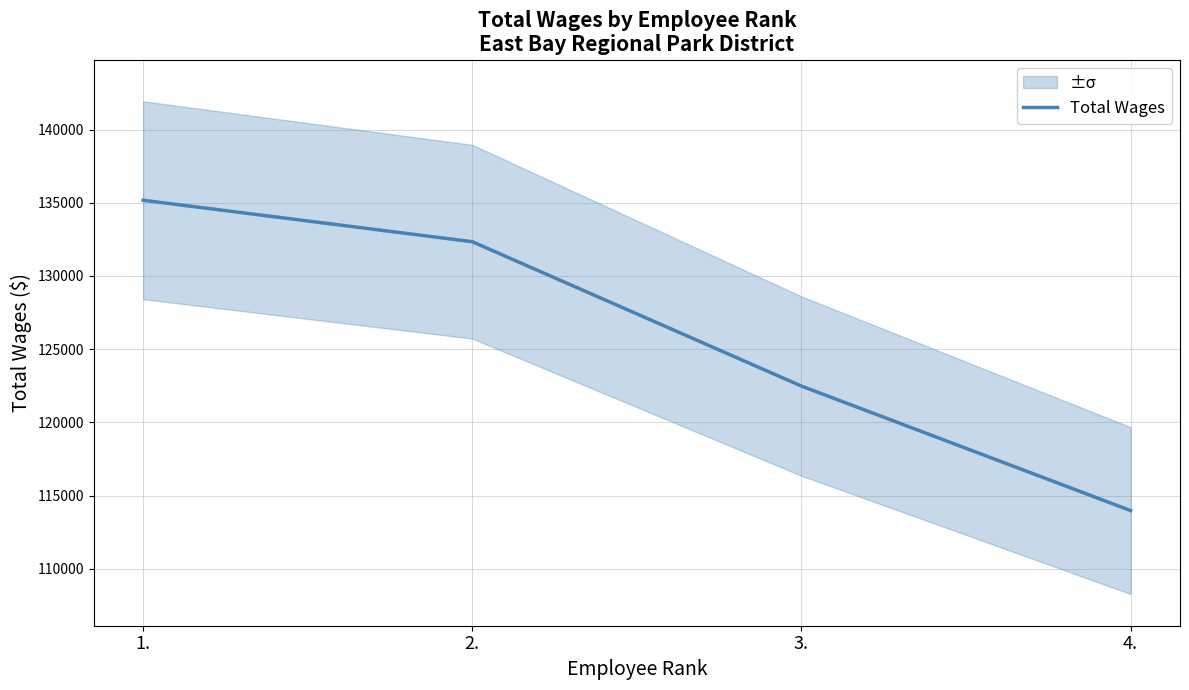

The value at 4. is 113976. True or false?

True